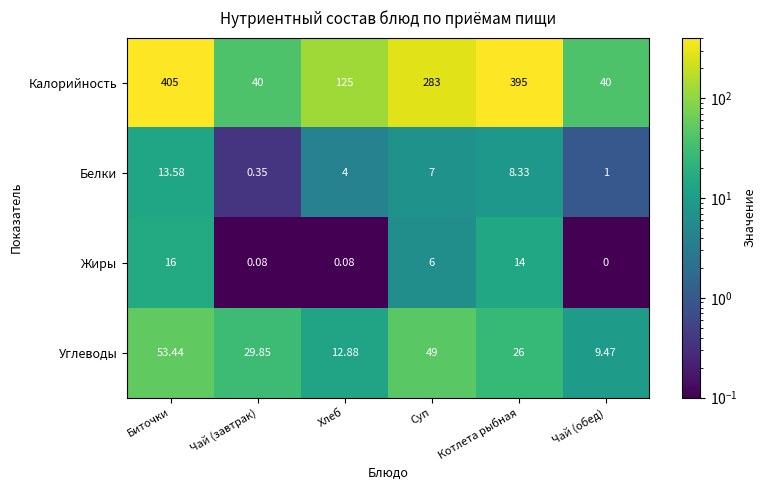

At Чай (обед), list the series in order from smallest to largest.

Жиры, Белки, Углеводы, Калорийность